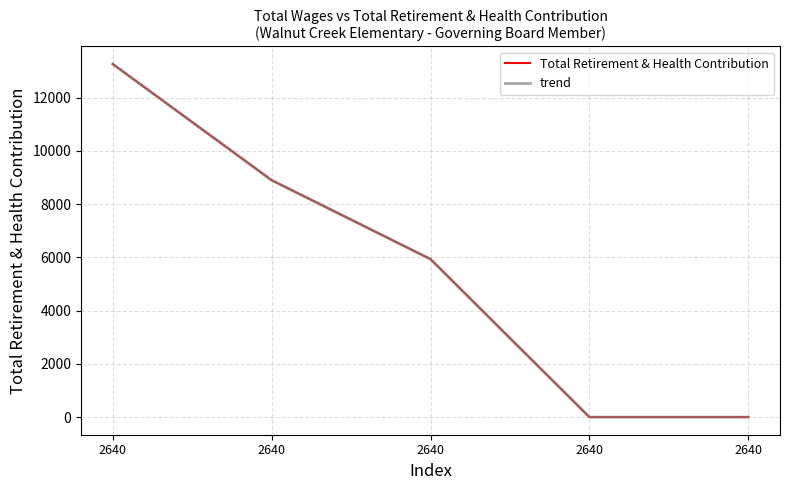

Which series has the largest range (max minus min)?

Total Retirement & Health Contribution